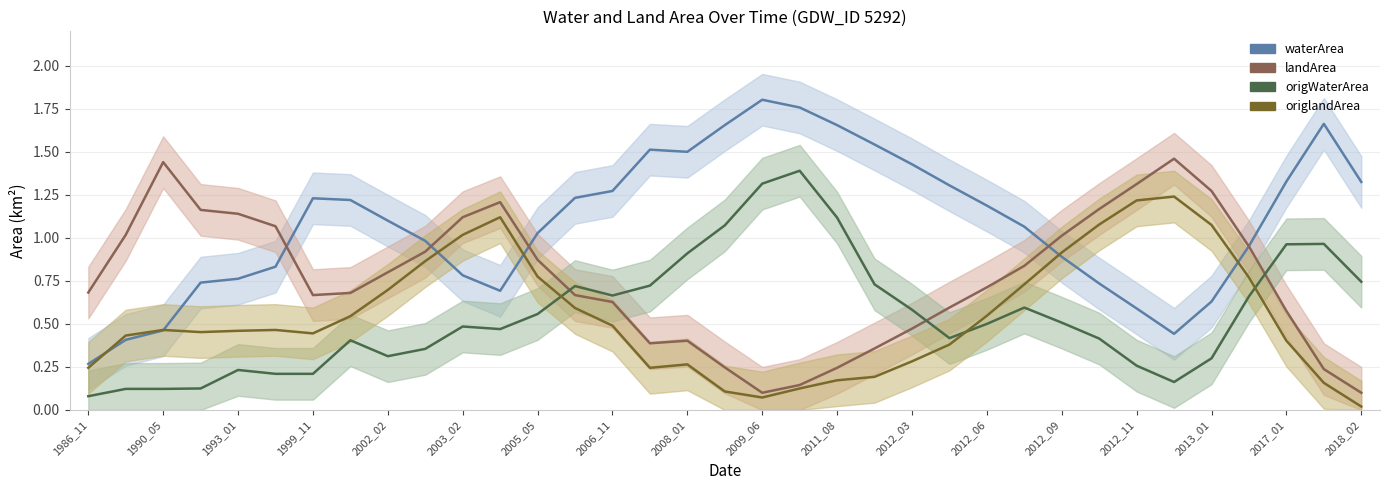

What is the label of the 13th point from the left?

2005_05